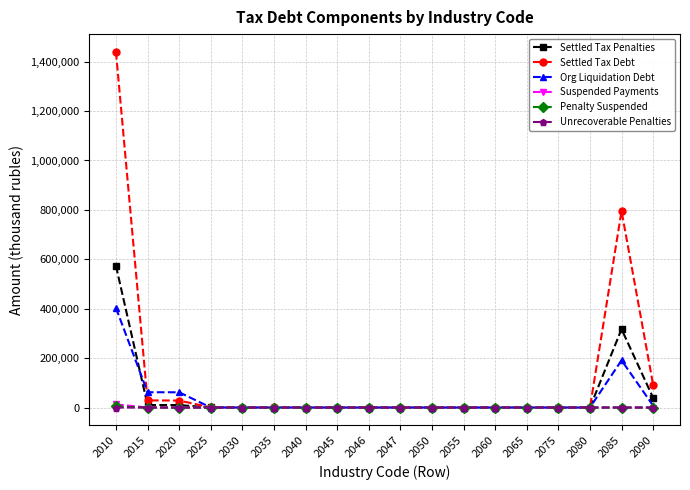

How many distinct data groups are displayed?

6